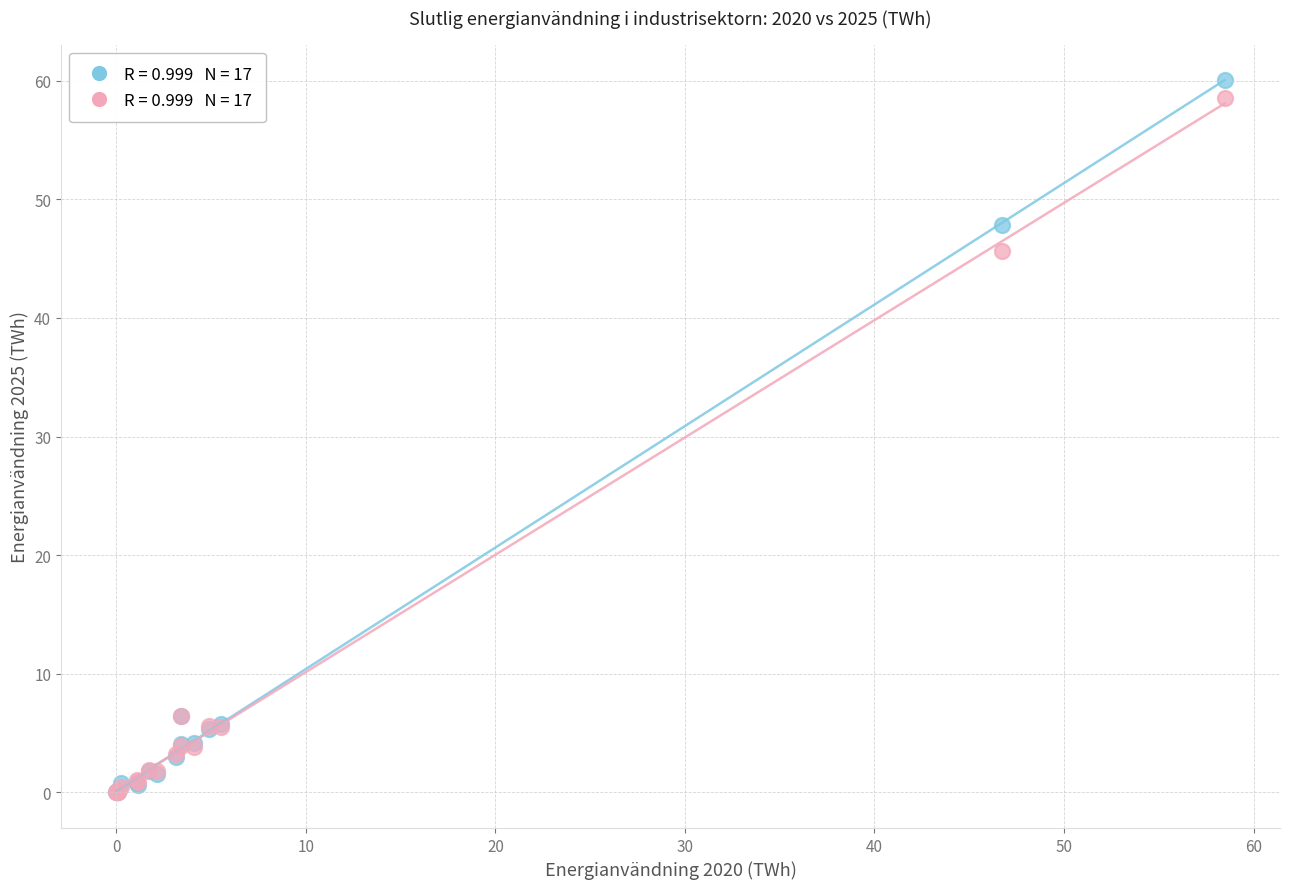

Across all series, what Y value is closest to 30?

45.7